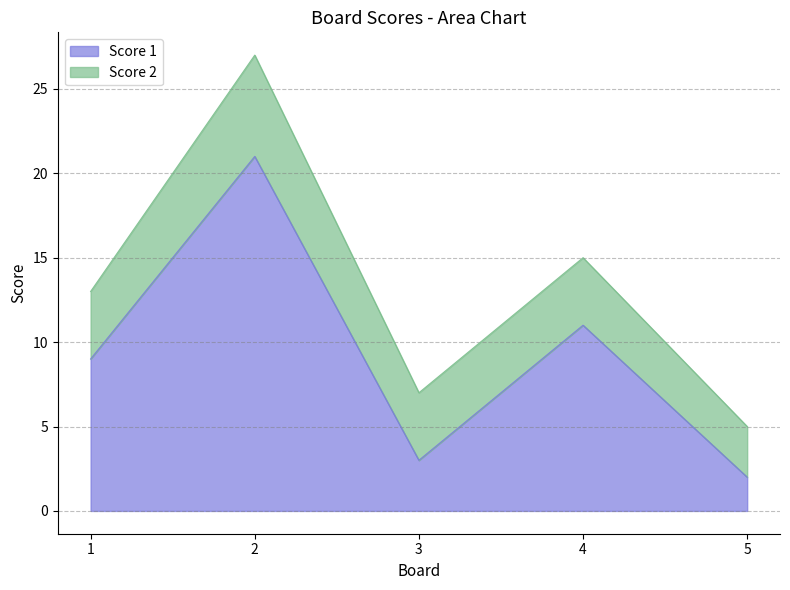

What is the average value?

9